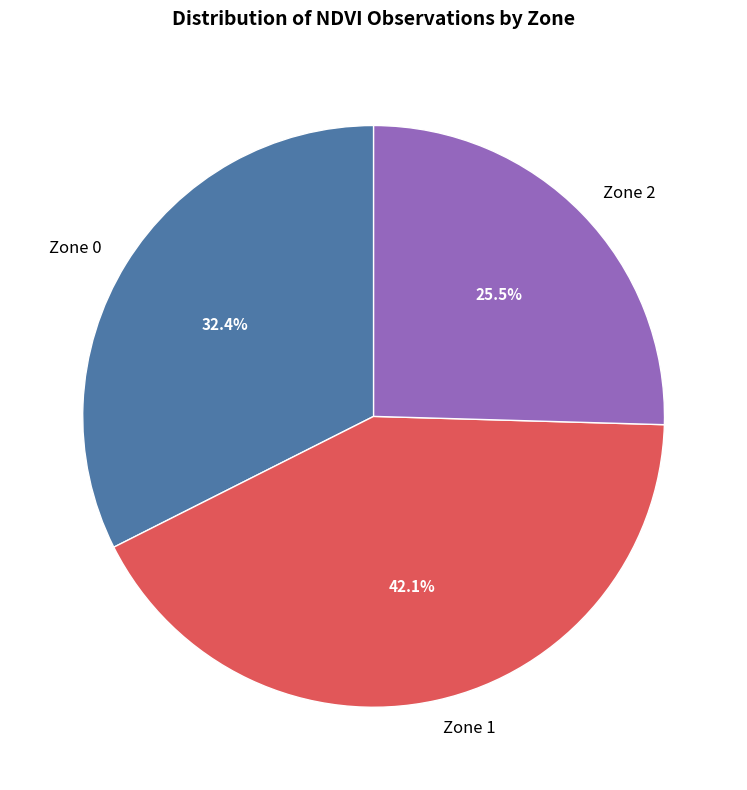

Which slice is the smallest?

Zone 2